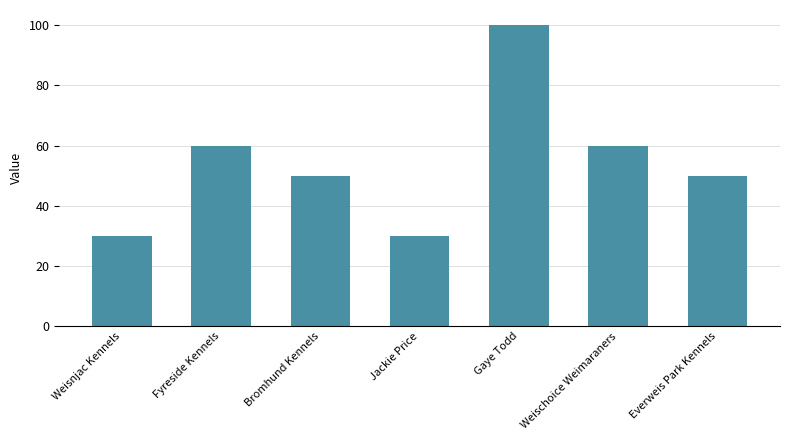

What is the minimum value shown in the chart?

30